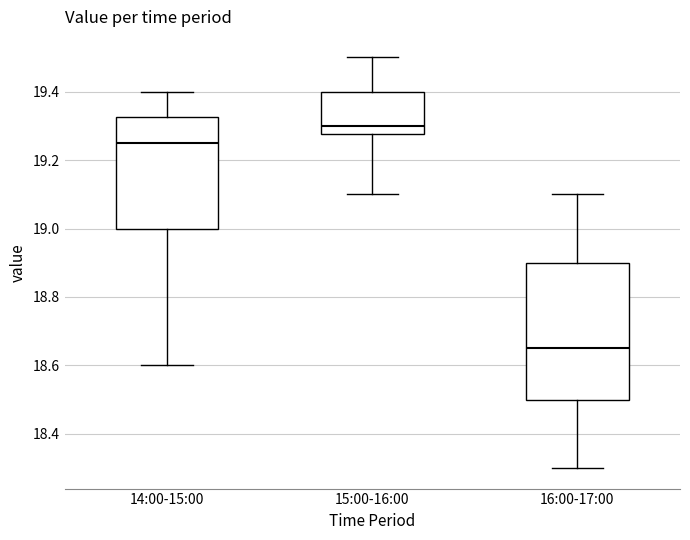

Where does the lower whisker of the box for 15:00-16:00 end on the y-axis? The values are not printed on the chart, so give them approximately, as read against the axis.

19.10